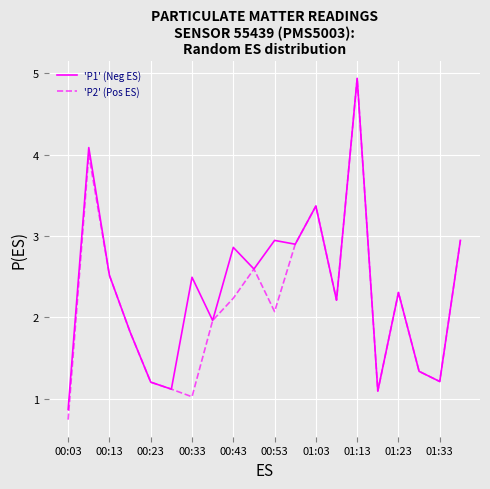

What is the minimum value shown in the chart?

0.7